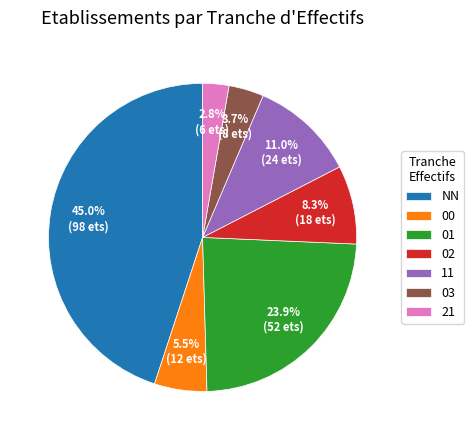

Does 11 account for over 50% of the chart?

No